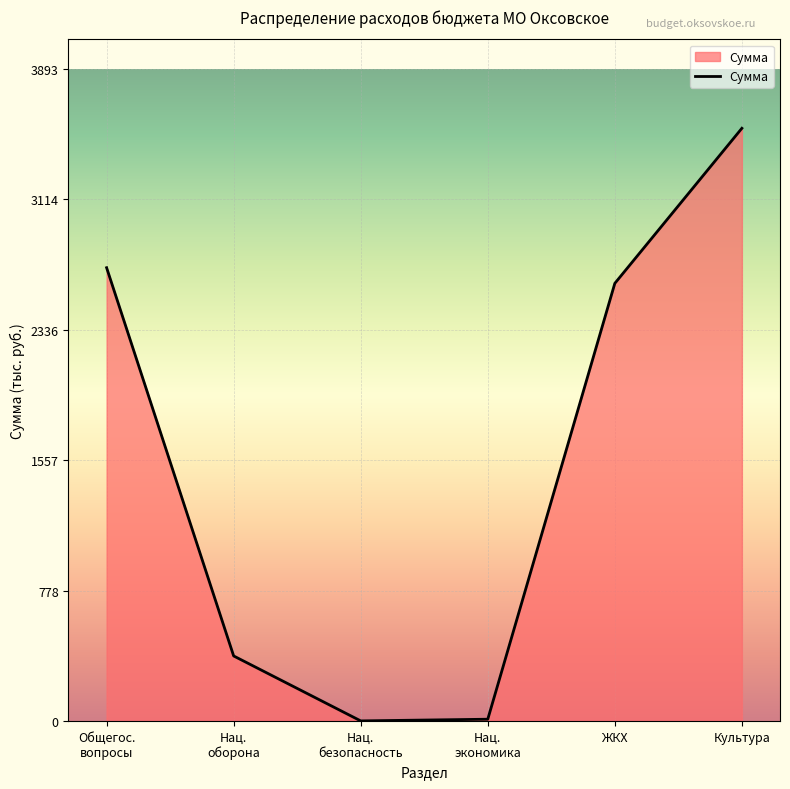

What is the maximum value shown in the chart?

3539.4